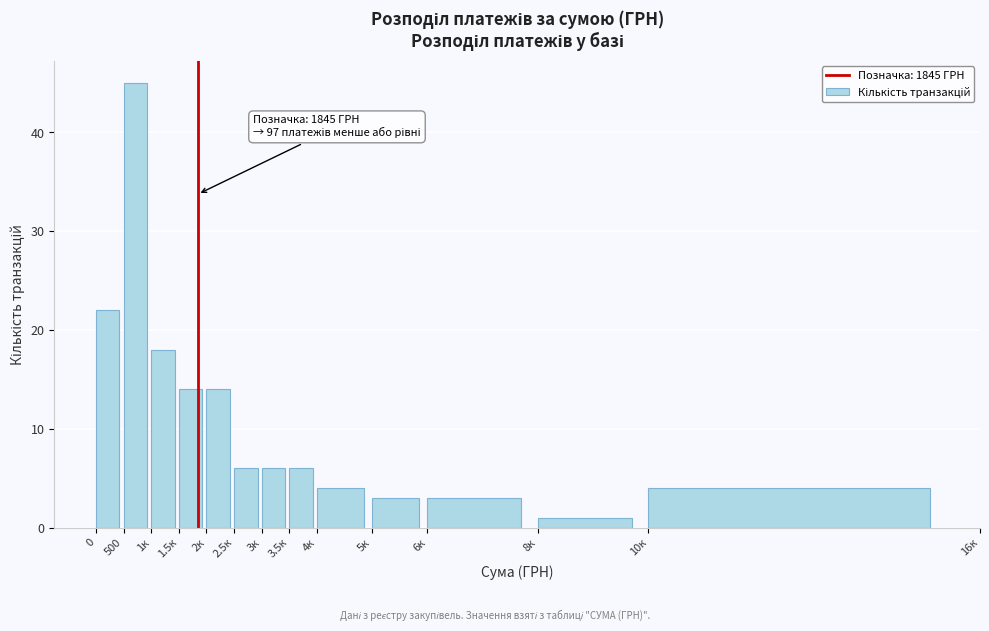

Reading right to left, transcribe all the data shown in this chart.

10к=4	8к=1	6к=3	5к=3	4к=4	3.5к=6	3к=6	2.5к=6	2к=14	1.5к=14	1к=18	500=45	0=22